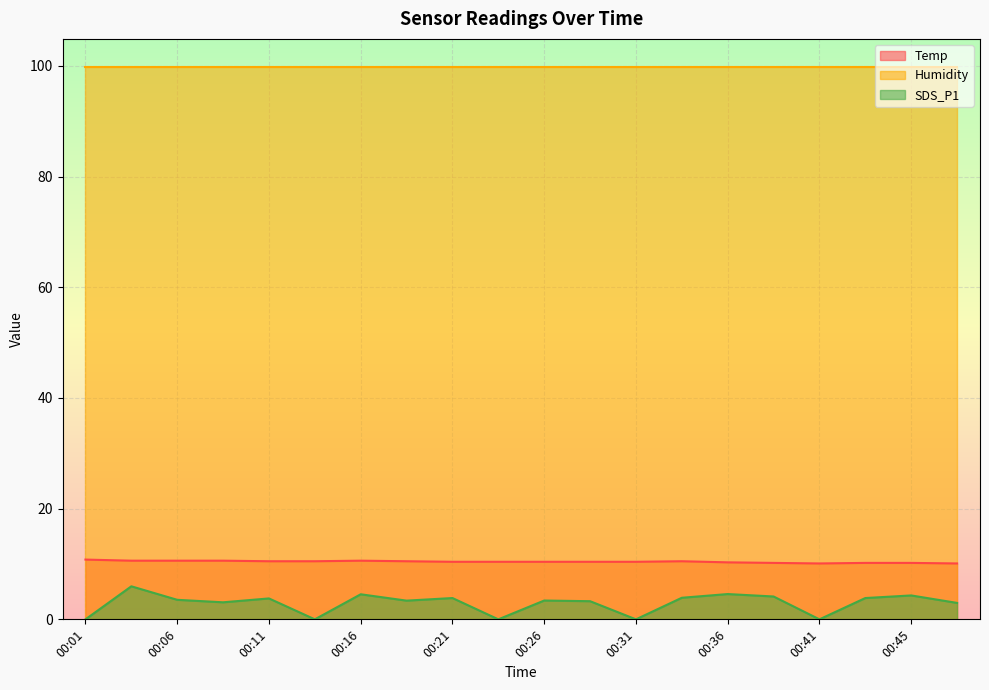

Where is the first local maximum for Temp?

00:16